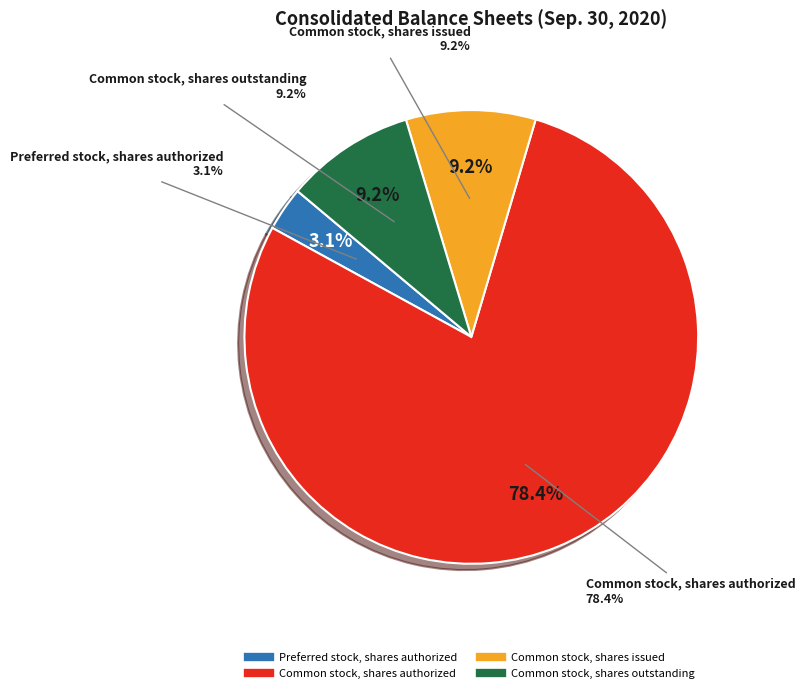

Which category accounts for the majority?

Common stock, shares authorized